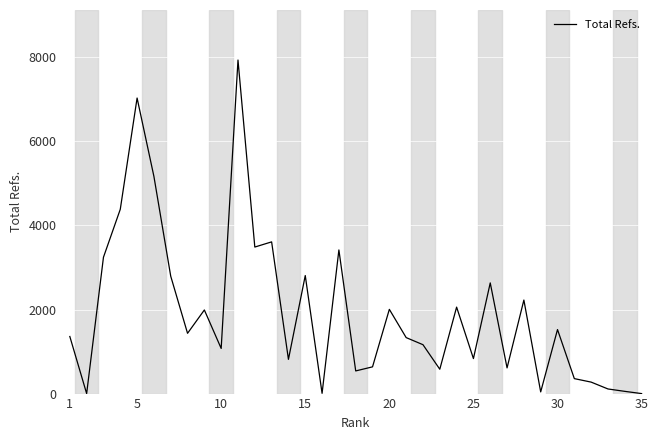

What is the greatest value displayed?

7935